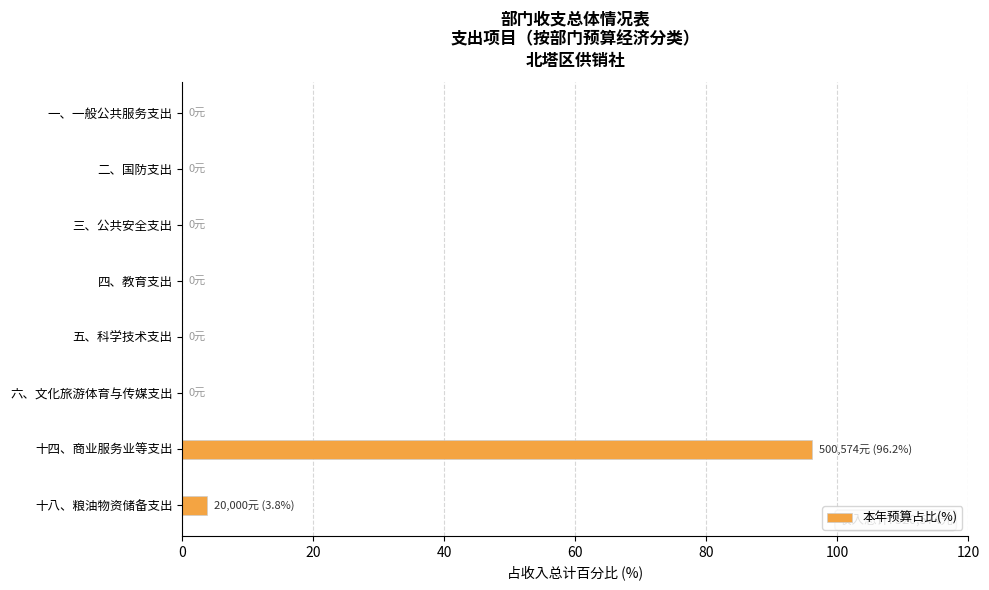

Are the bars horizontal?

Yes